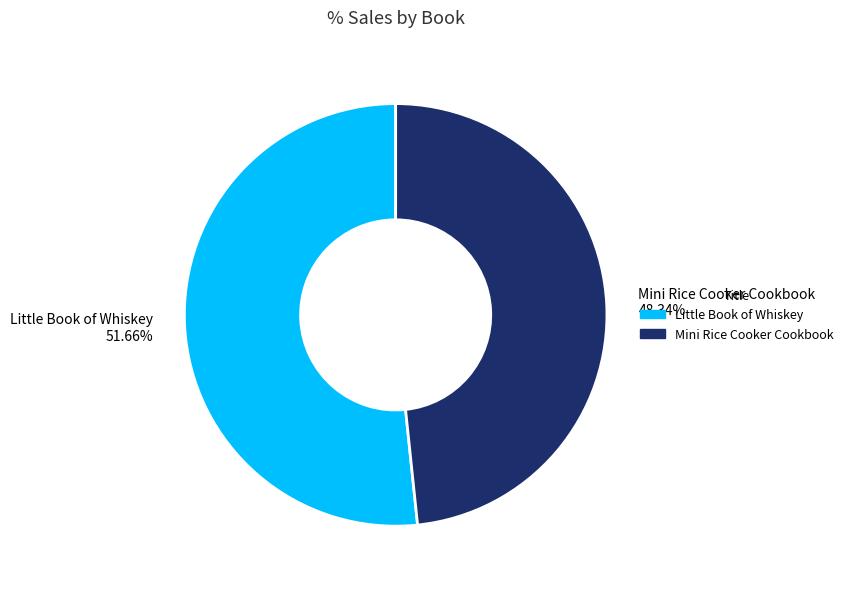

Which category has the biggest portion of the pie?

Little Book of Whiskey